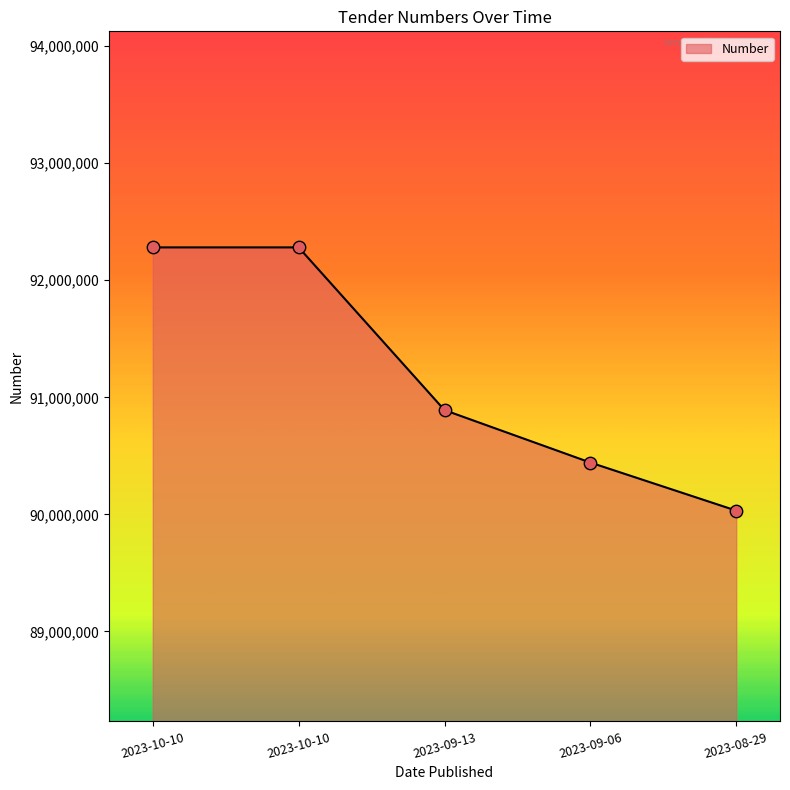

How many lines are shown in the chart?

1